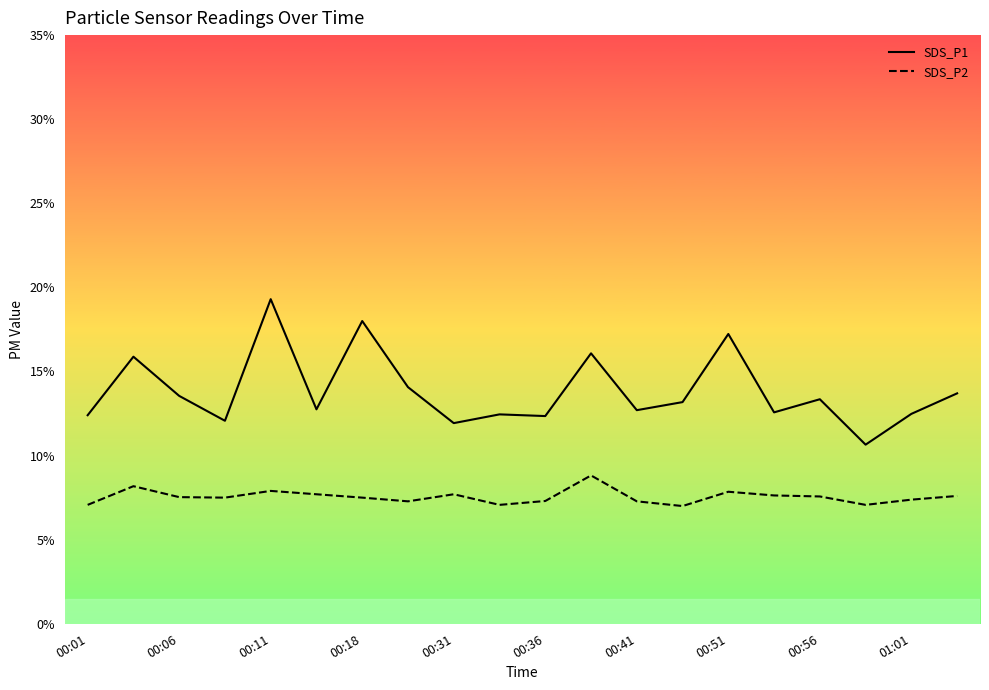

Which series has the largest range (max minus min)?

SDS_P1